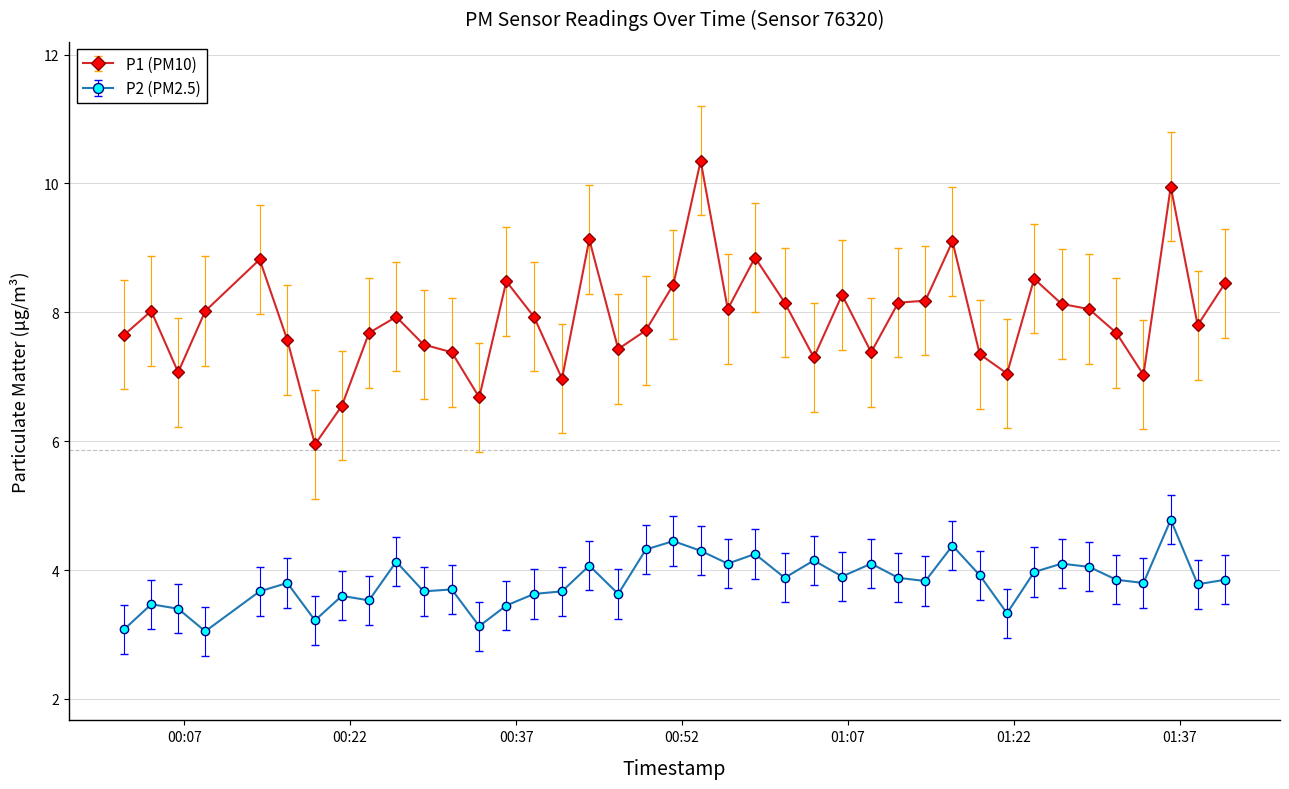

Does the chart display data point markers on the line(s)?

Yes